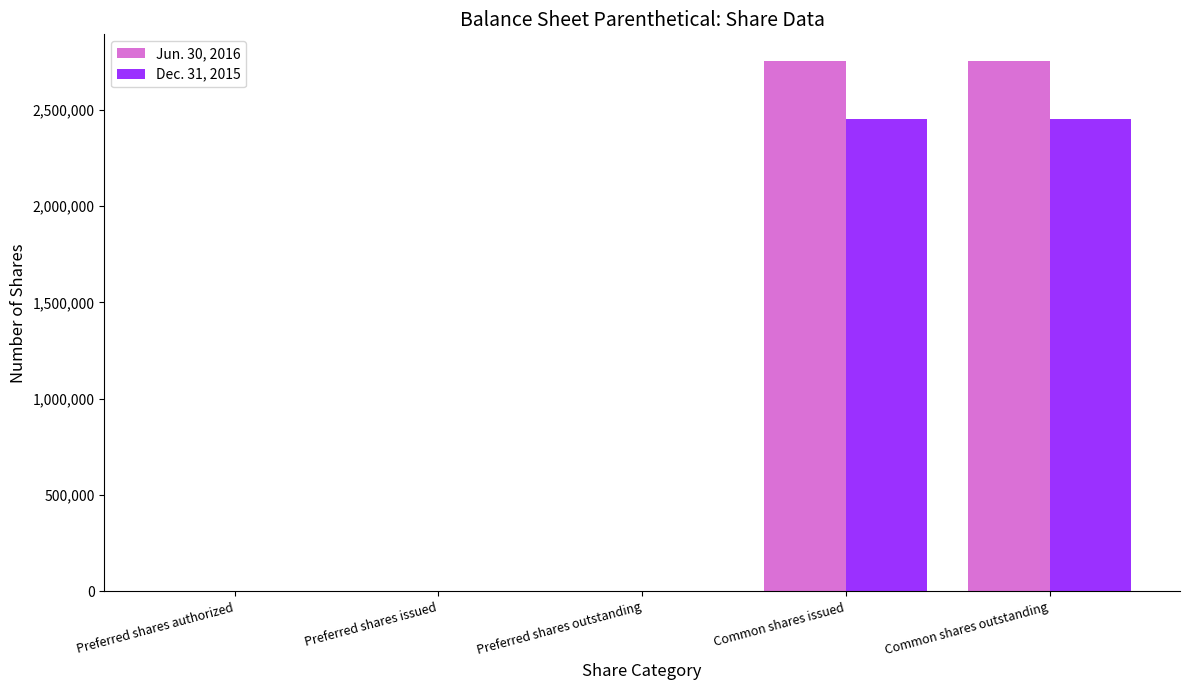

What is the total value across all series at Common shares outstanding?

5205120